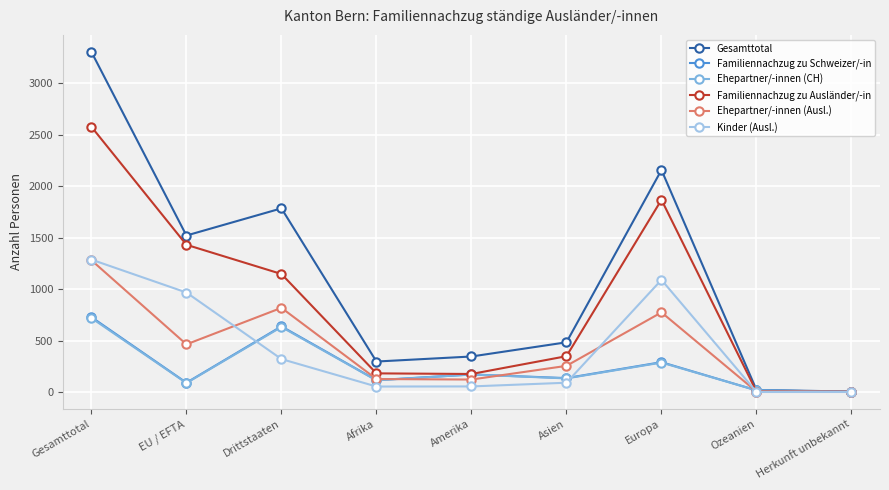

Is the value of Ehepartner/-innen (Ausl.) at EU / EFTA greater than the value of Kinder (Ausl.) at EU / EFTA?

No